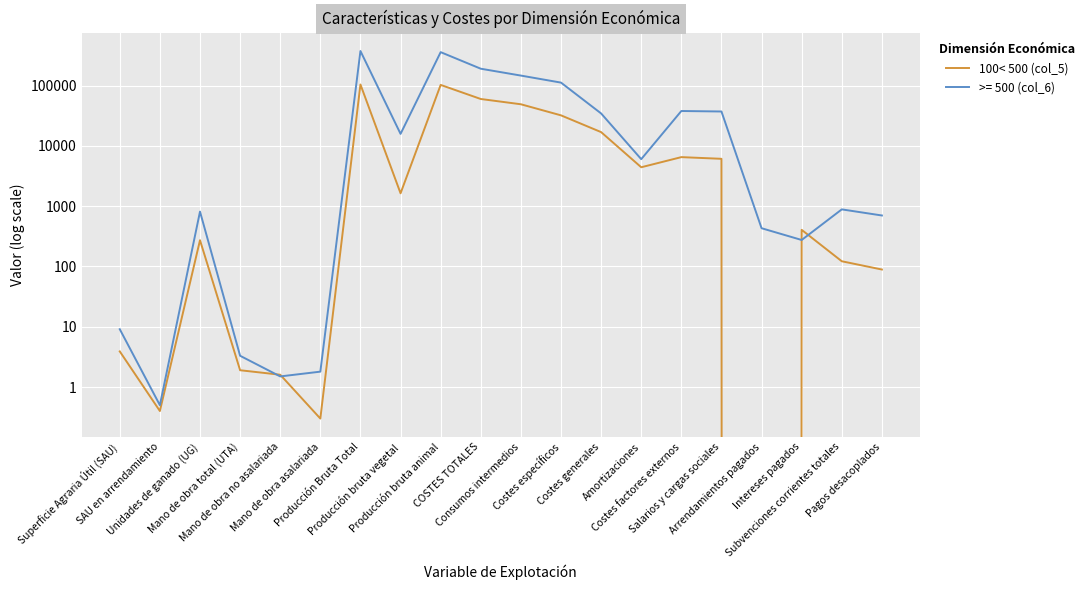

List the labels in order of value, largest first.

Producción Bruta Total, Producción bruta animal, COSTES TOTALES, Consumos intermedios, Costes específicos, Costes generales, Costes factores externos, Salarios y cargas sociales, Amortizaciones, Producción bruta vegetal, Intereses pagados, Unidades de ganado (UG), Subvenciones corrientes totales, Pagos desacoplados, Superficie Agraria Útil (SAU), Mano de obra total (UTA), Mano de obra no asalariada, SAU en arrendamiento, Mano de obra asalariada, Arrendamientos pagados